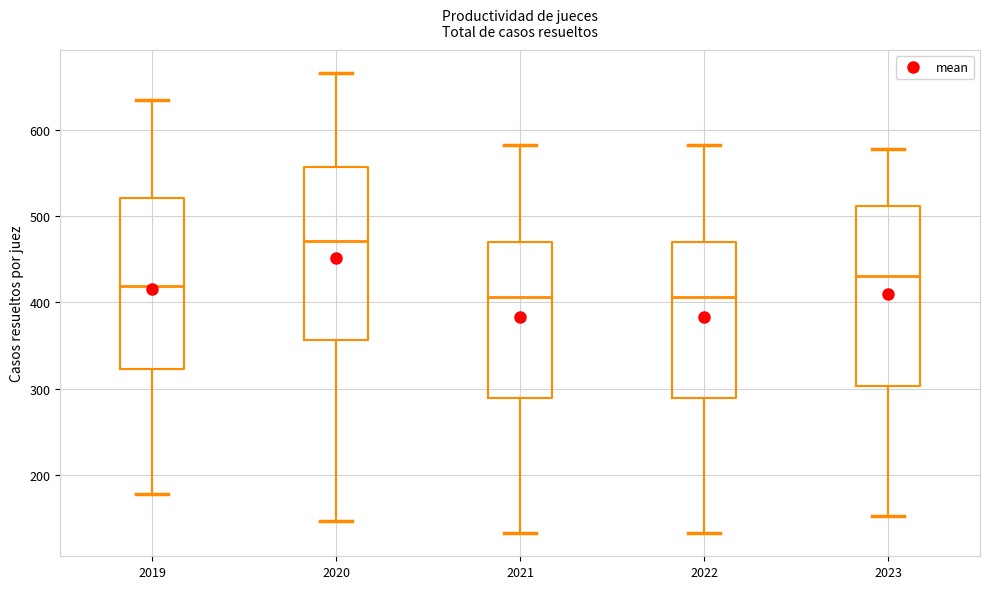

Reading left to right, transcribe this box plot: for each box, give where its median line is, the range the box spans, and where its two whiskers end, as read against the y-axis. The values are not printed on the chart, so give them approximately, as read against the axis.

2019: median 420, box 320 to 520, whiskers 180 to 630
2020: median 470, box 360 to 560, whiskers 150 to 670
2021: median 410, box 290 to 470, whiskers 130 to 580
2022: median 410, box 290 to 470, whiskers 130 to 580
2023: median 430, box 300 to 510, whiskers 150 to 580